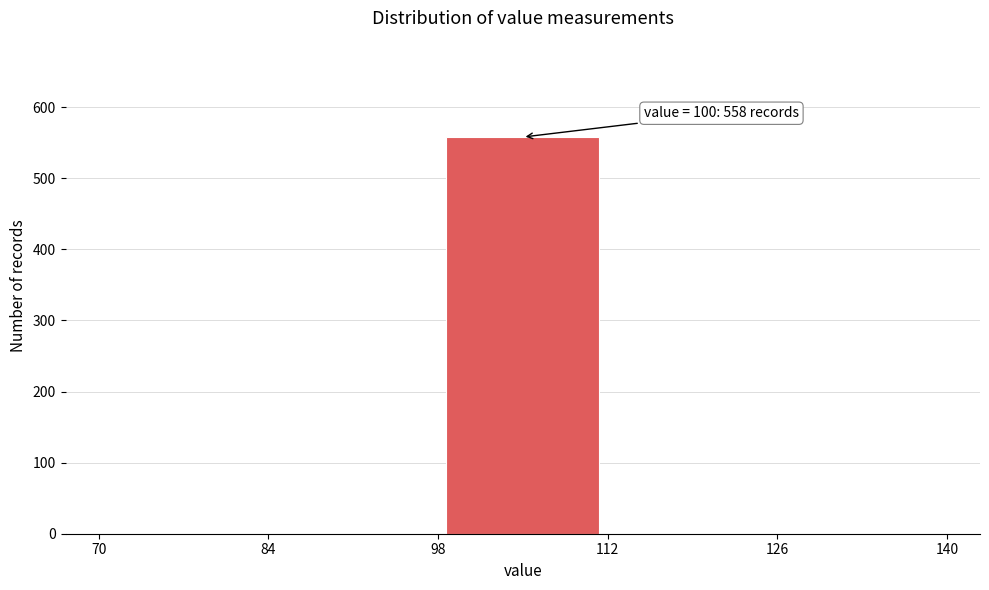

Which range on the x-axis has the tallest bar?

98 to 112